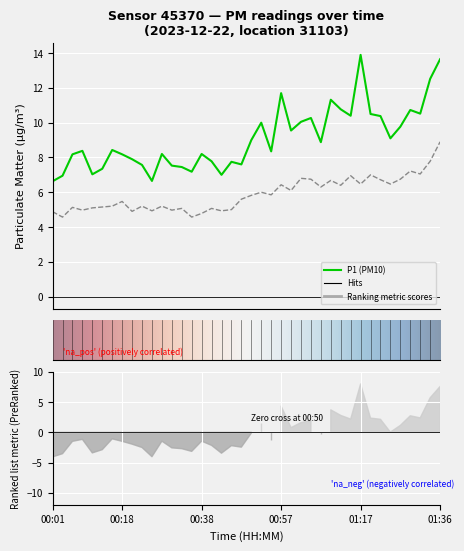

Reading left to right, extract all data points from this chart.

P1: 6.6	7.0	8.2	8.4	7.0	7.3	8.4	8.2	7.9	7.6	6.7	8.2	7.5	7.5	7.2	8.2	7.8	7.0	7.8	7.6	9.0	10.0	8.3	11.7	9.6	10.1	10.3	8.9	11.3	10.8	10.4	13.9	10.5	10.4	9.1	9.8	10.7	10.5	12.5	13.7
P2: 4.9	4.6	5.1	5.0	5.1	5.2	5.2	5.5	4.9	5.2	4.9	5.2	5.0	5.1	4.6	4.8	5.1	4.9	5.0	5.6	5.8	6.0	5.8	6.4	6.1	6.8	6.8	6.3	6.7	6.4	7.0	6.5	7.0	6.7	6.5	6.8	7.2	7.0	7.8	8.9